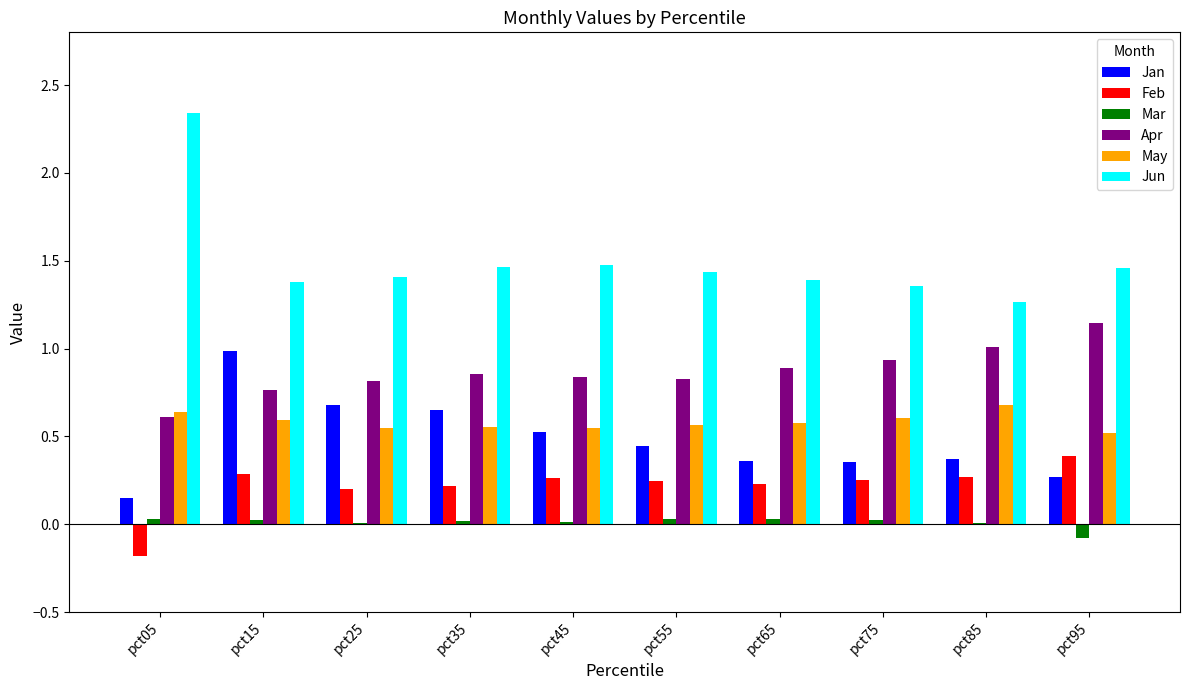

Is the value of Jan at pct25 greater than the value of Jun at pct15?

No